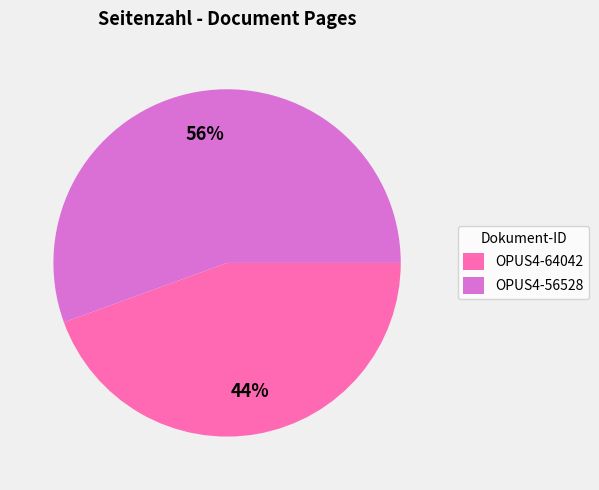

What is the smallest slice in the pie chart?

OPUS4-64042